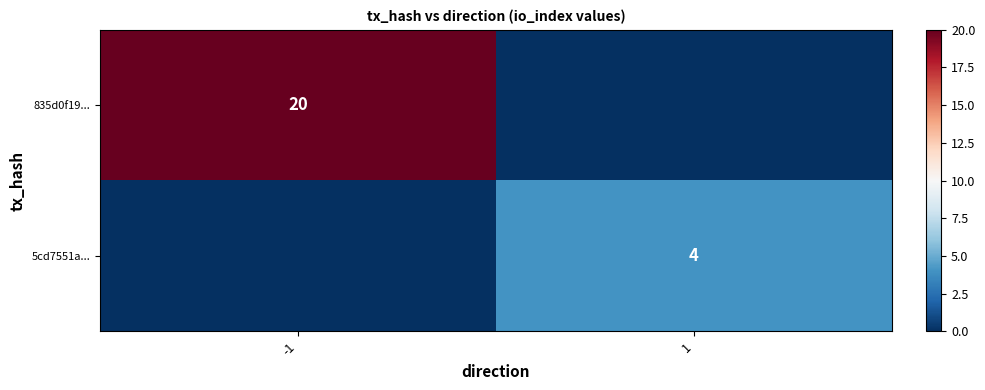

What is the total value across all series at -1?

20